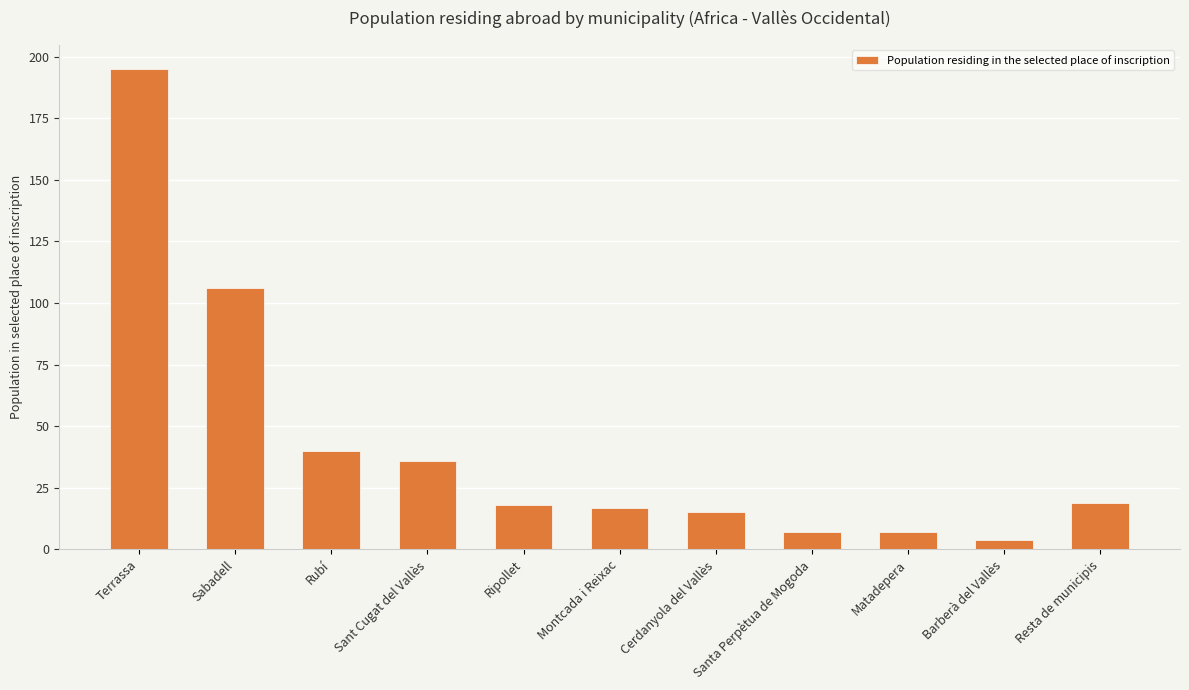

What position from the left is Sabadell?

2